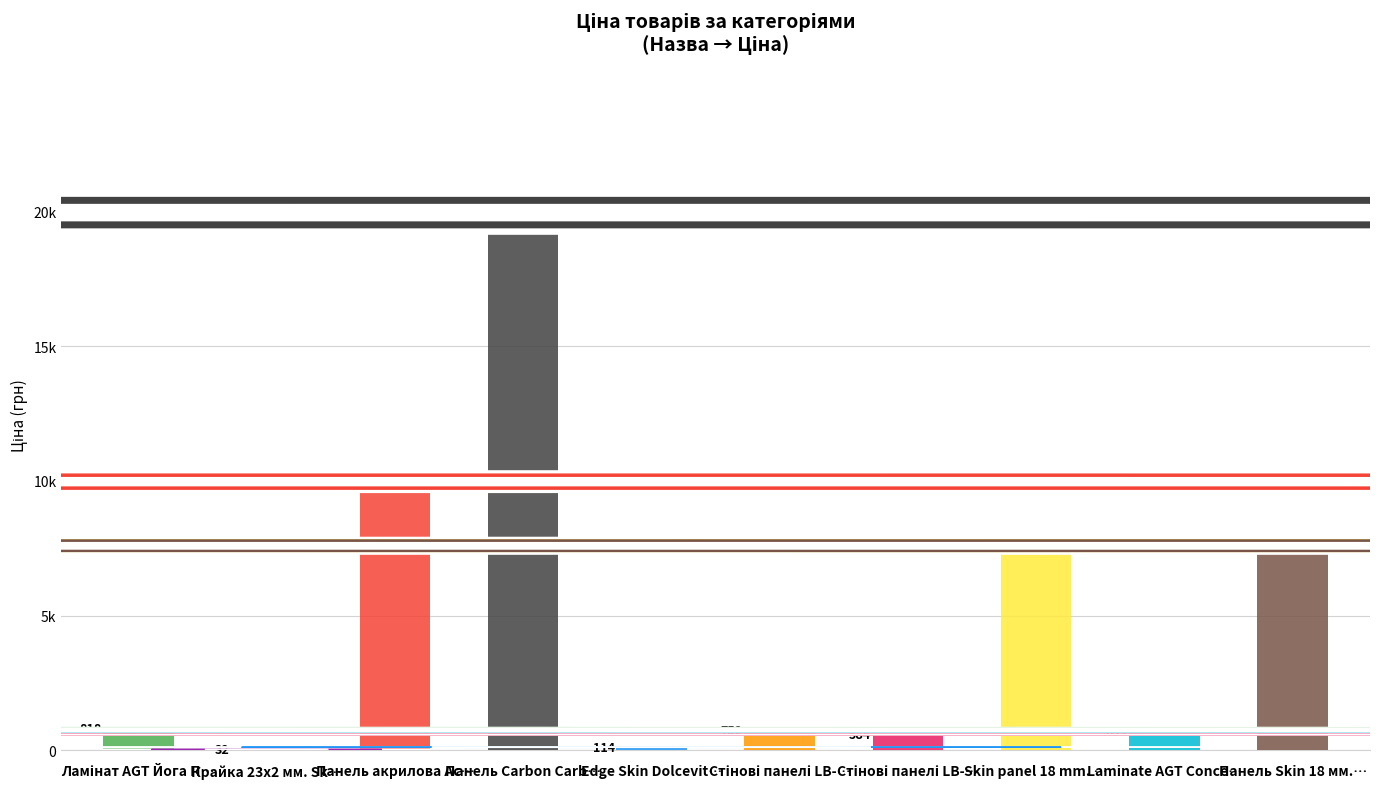

How many bars are there in total?

20